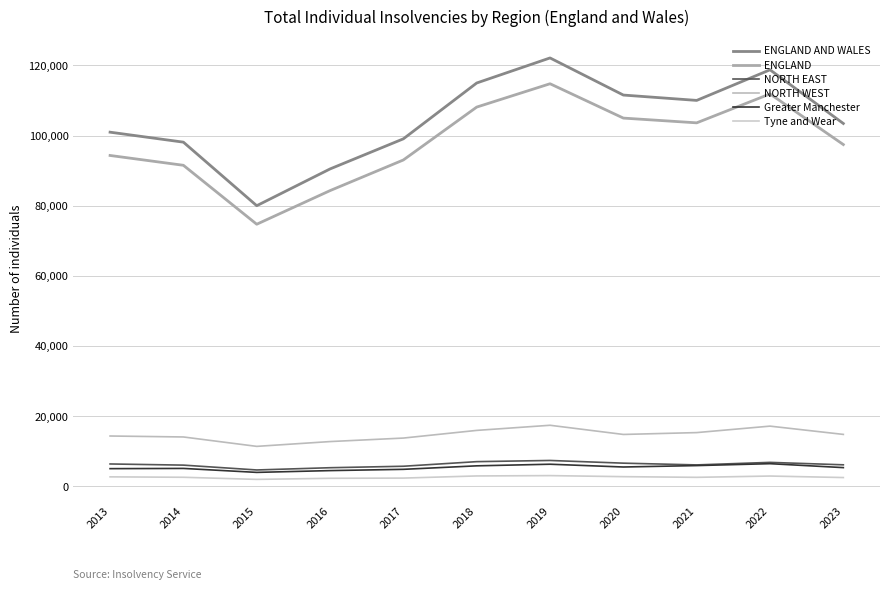

What is the spread (max minus min) of values at 2019?

119050